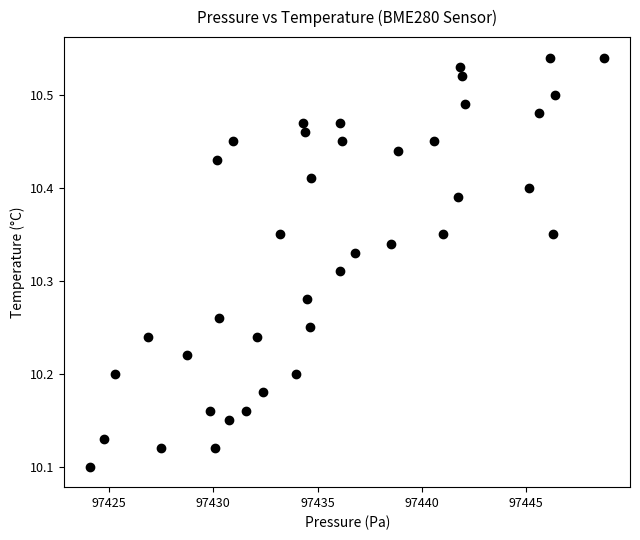

What is the range of Y values (max minus min)?

0.4